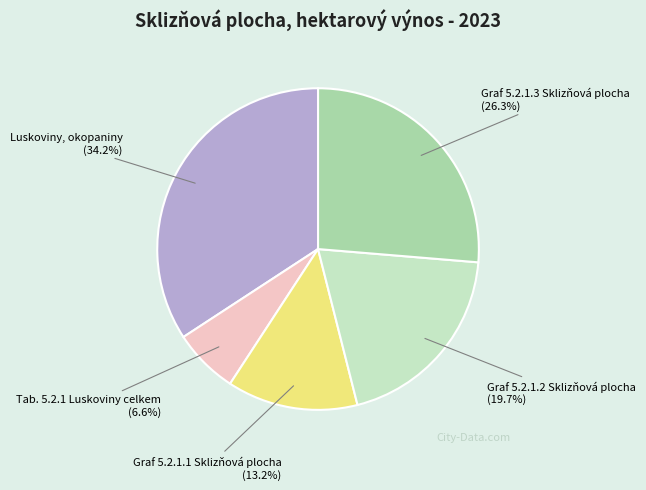

What is the smallest slice in the pie chart?

Tab. 5.2.1 Luskoviny celkem